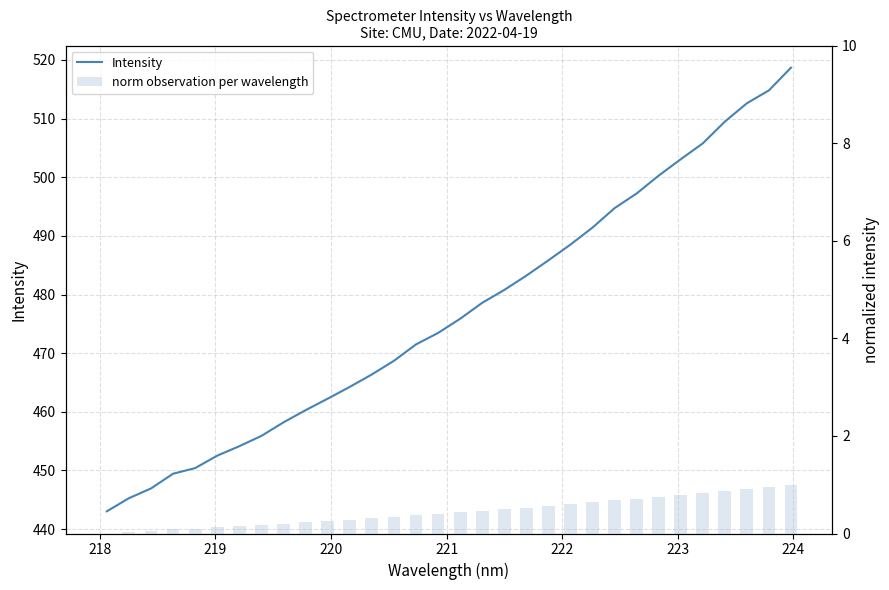

What is the sum of all Intensity values?

15263.6